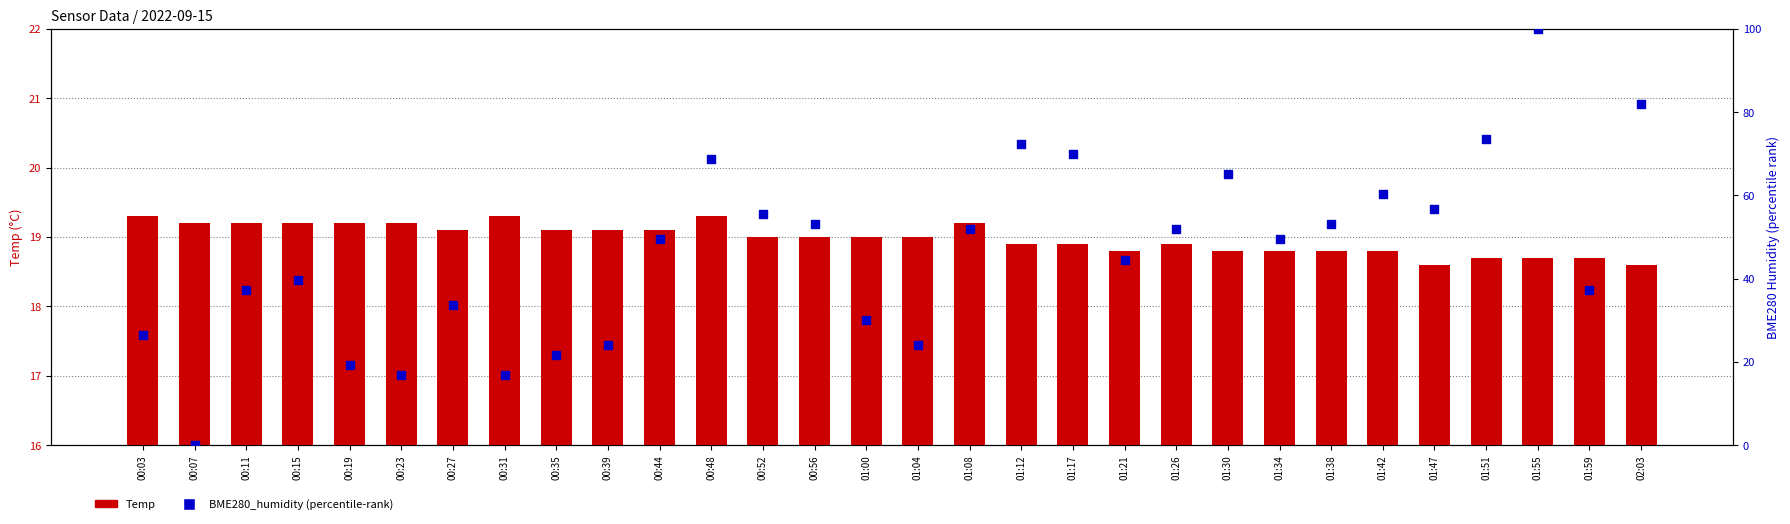

Is the value of Temp at 00:03 greater than the value of BME280_humidity (percentile-rank) at 01:08?

No